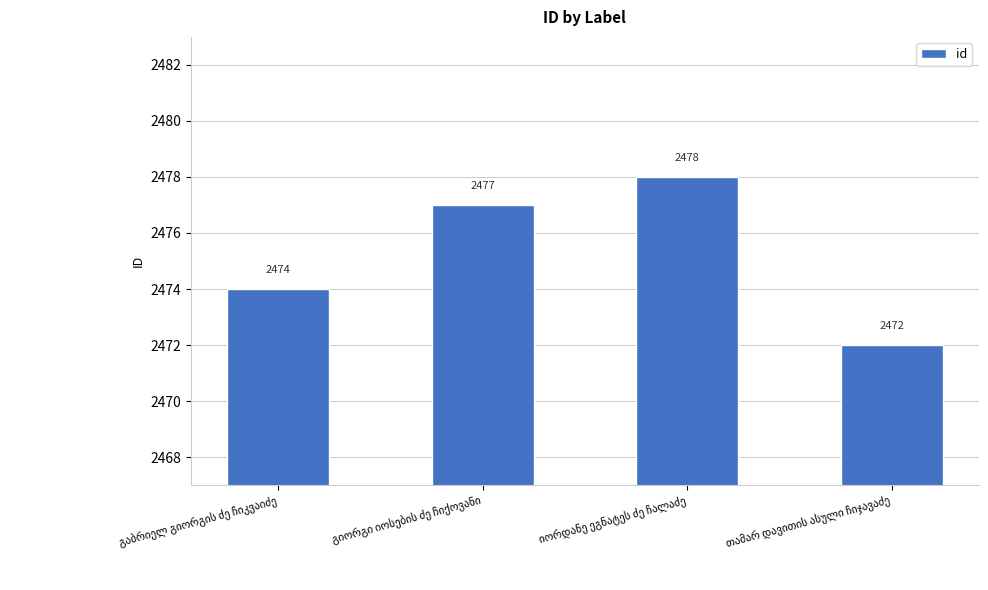

How many bars are there in total?

4